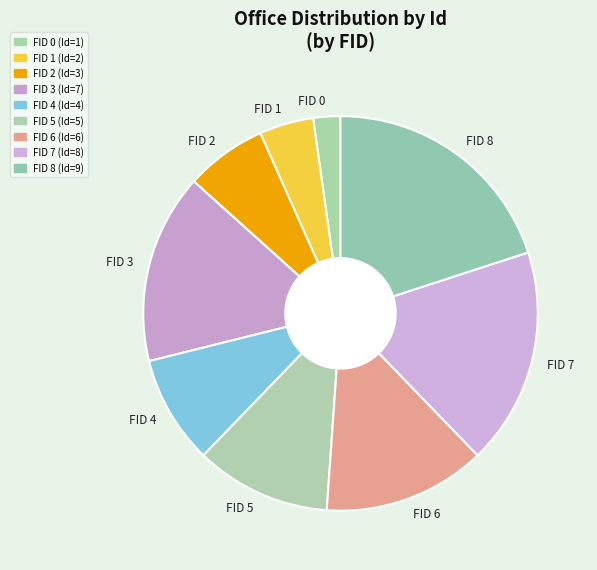

Is there a majority slice in this chart?

No